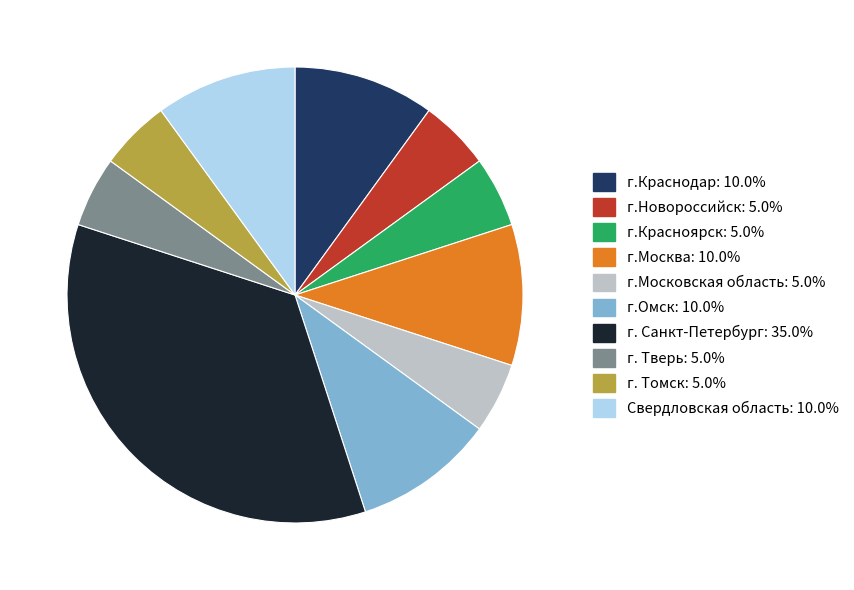

How many slices are in this pie chart?

10